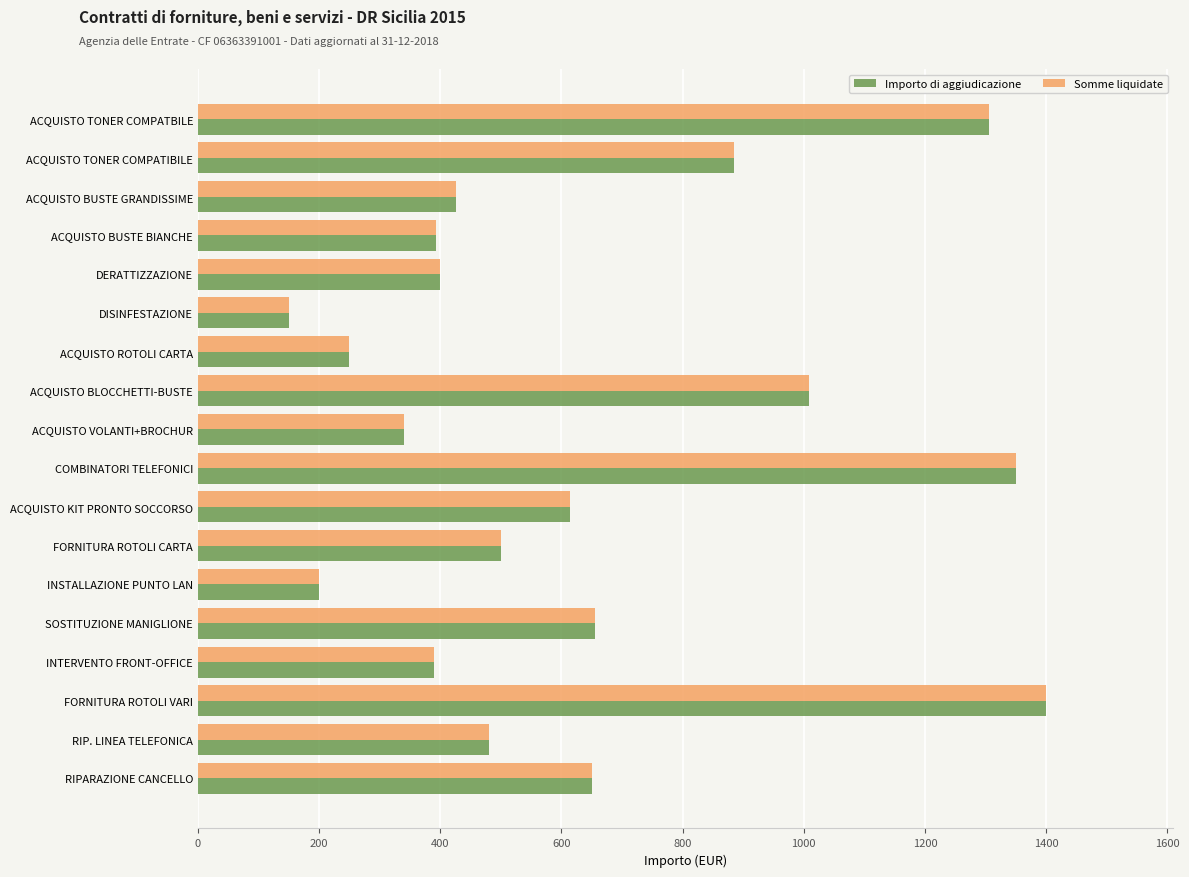

What is the total value across all series at ACQUISTO VOLANTI+BROCHUR?

680.0